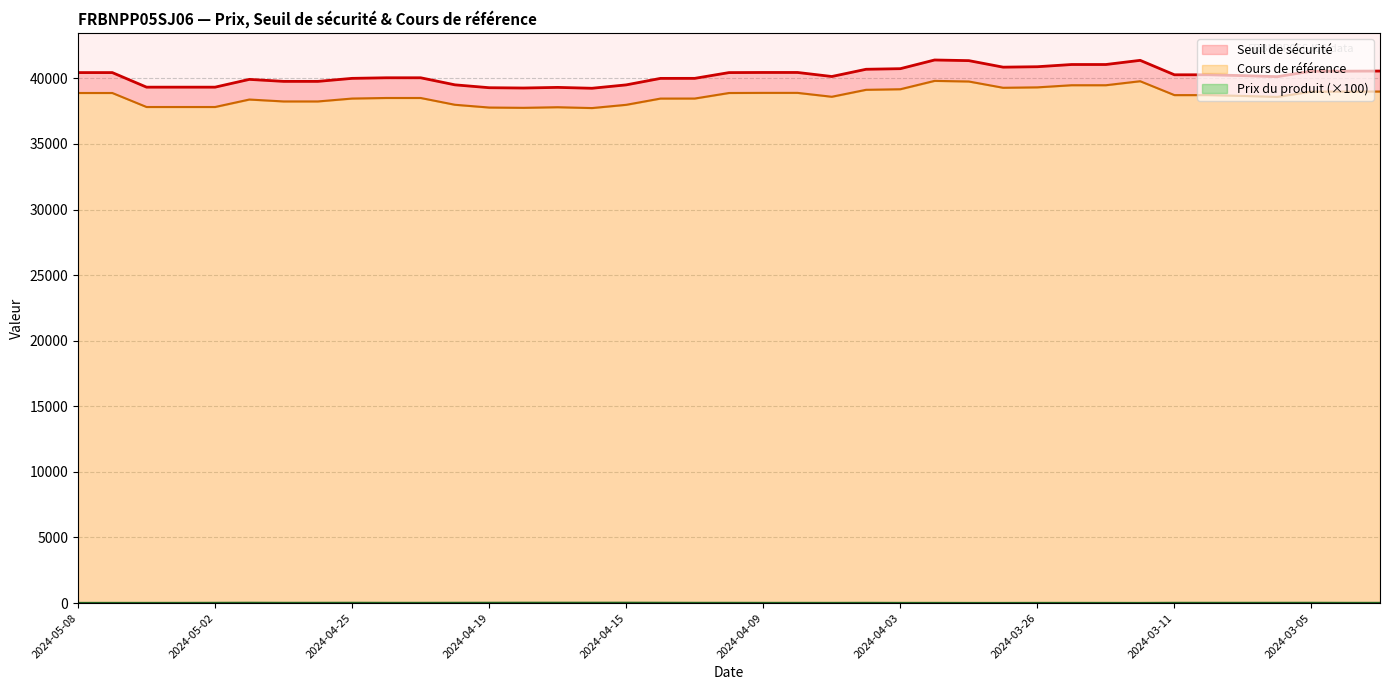

Is it true that Prix du produit equals 16.0 at 2024-04-05?

True